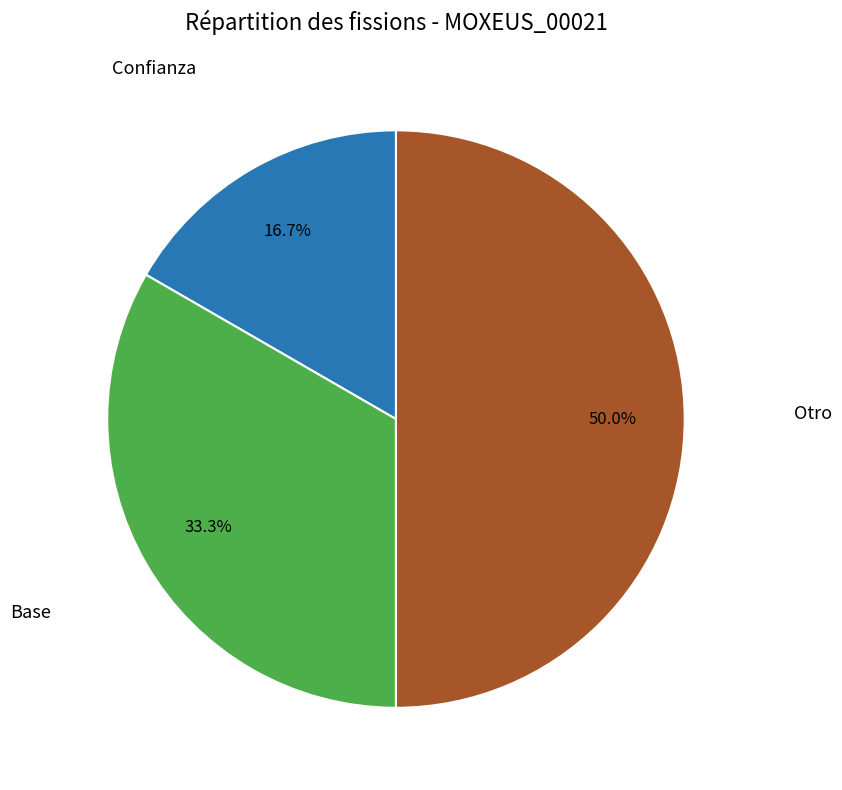

To the nearest percent, what is the difference between the Otro and Base slice percentages?

17%